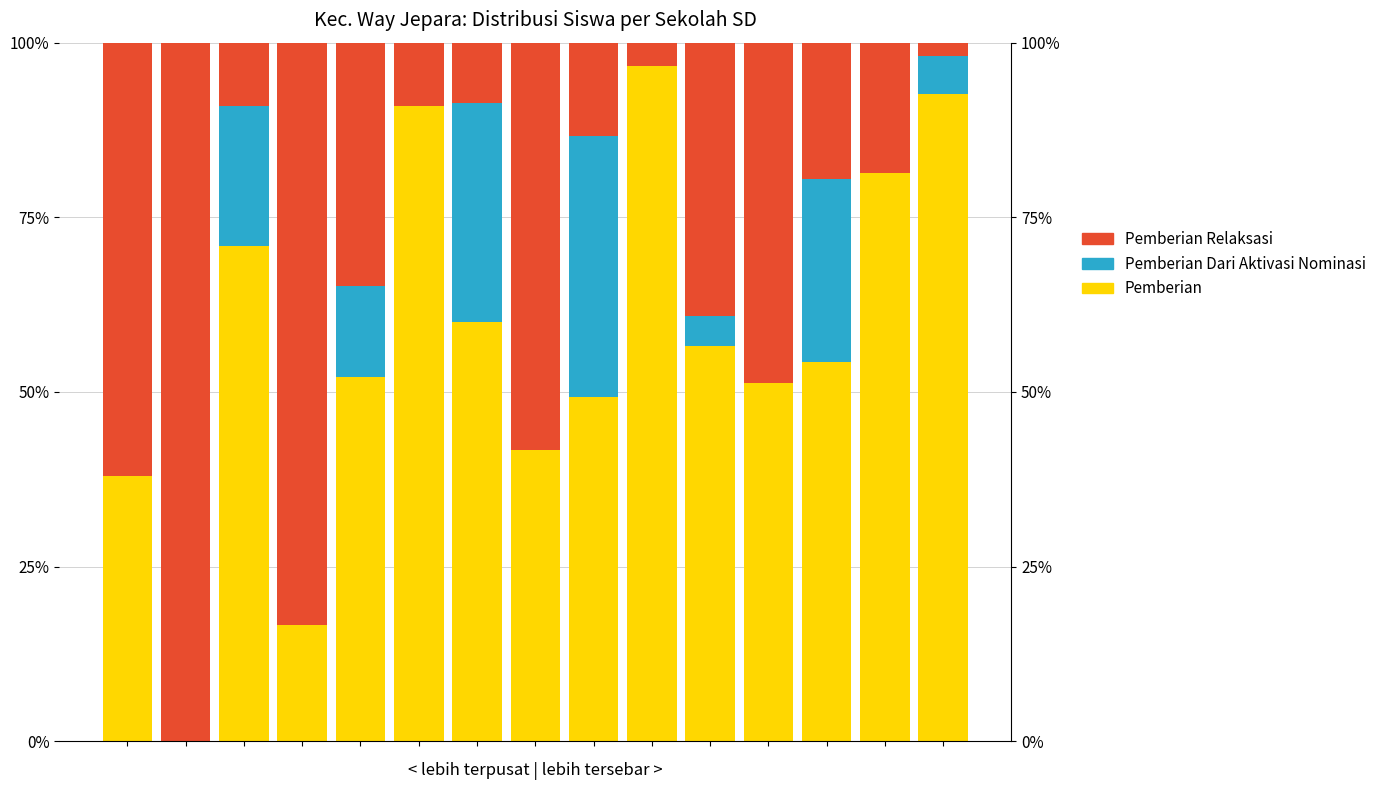

How many positive values does the Pemberian Dari Aktivasi Nominasi series have?

7